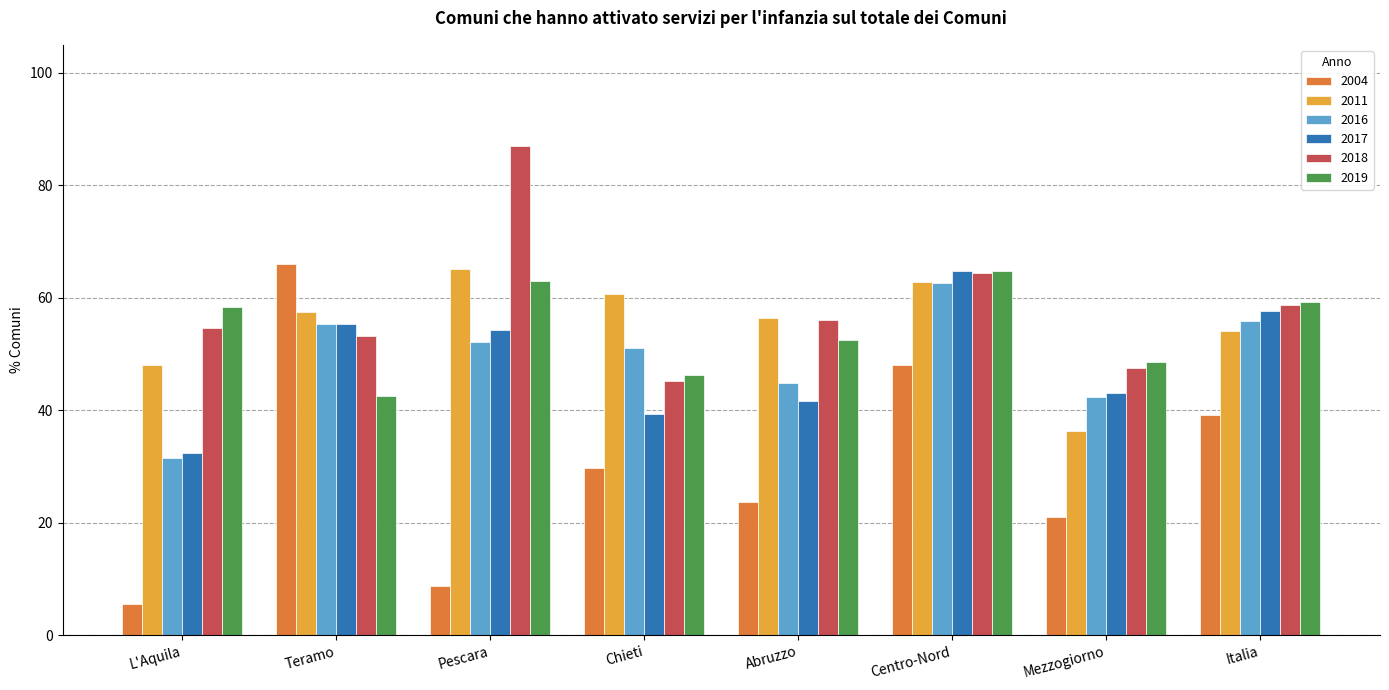

Between Teramo and Pescara, which series saw the biggest shift?

2004